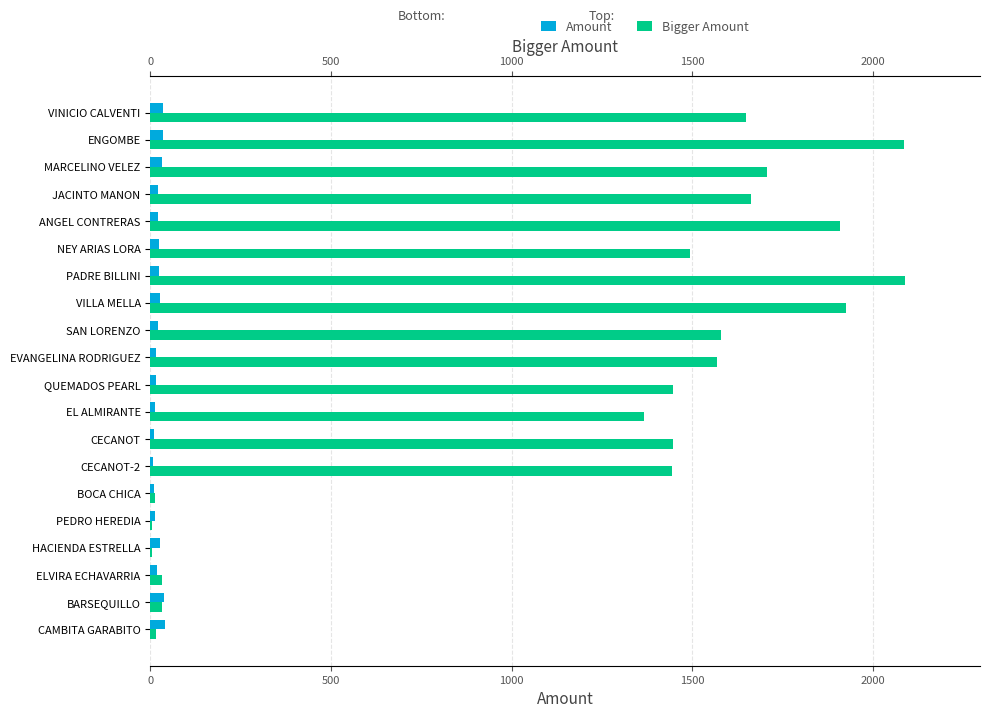

What is the difference between the maximum and second lowest values in the Amount series?

31